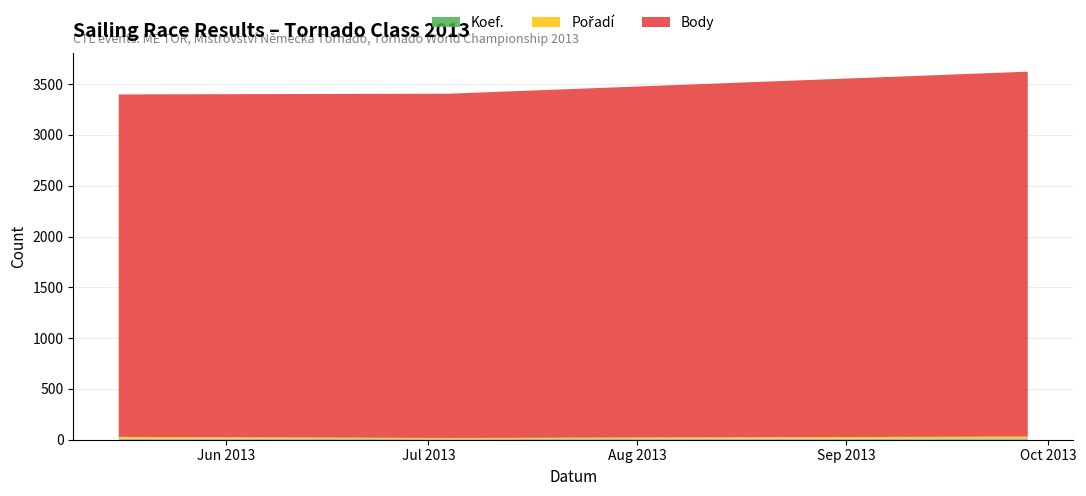

Rank the series at 2013-07-04 from lowest to highest value.

Koef., Pořadí, Body